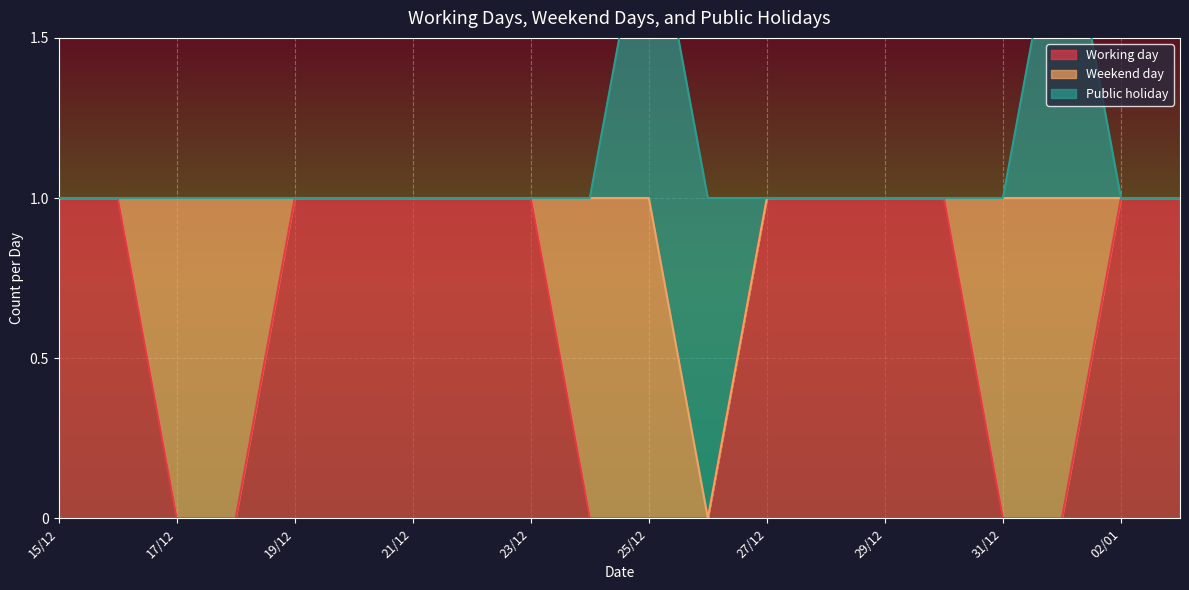

True or false: Working day and Weekend day intersect in this chart.

True